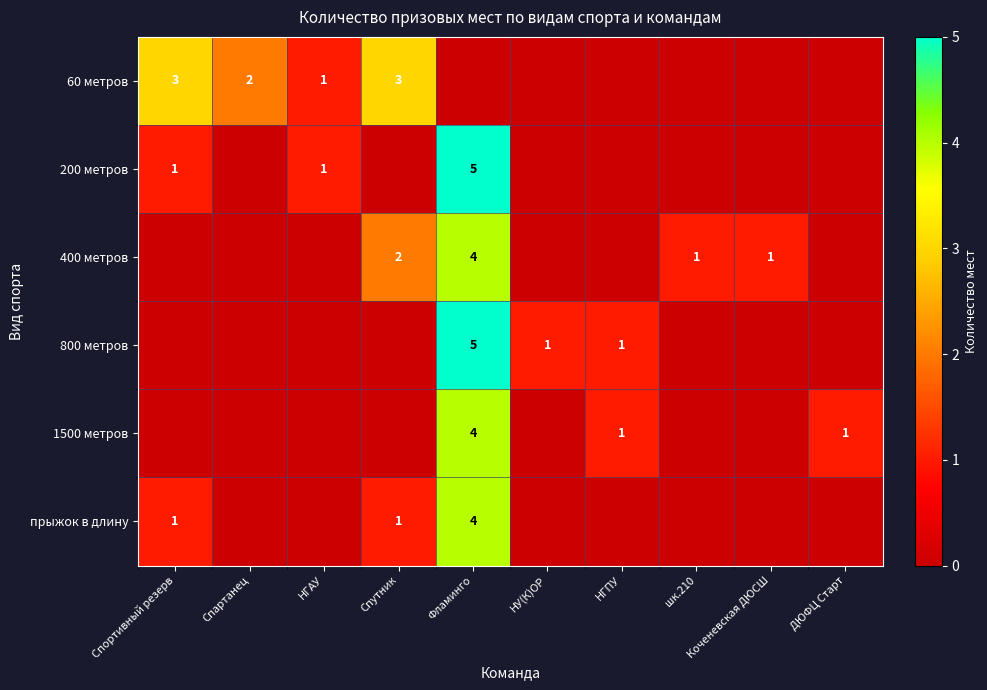

At which label does 60 метров reach its peak?

Спортивный резерв